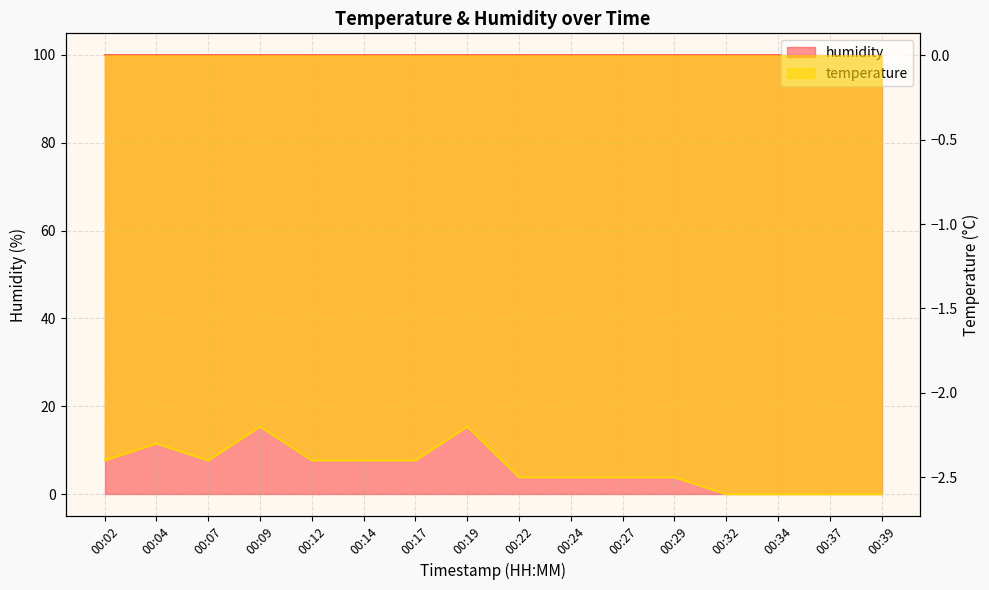

Between 00:22 and 00:39, which is larger?

00:22